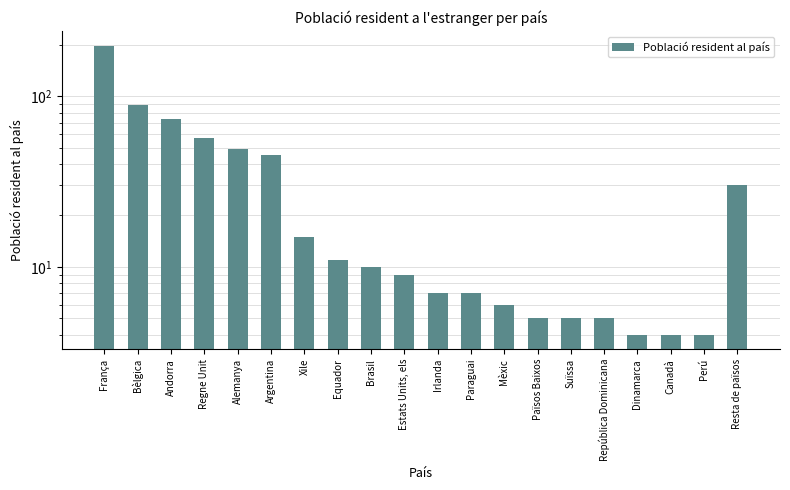

What is the difference between the maximum and minimum values?

194